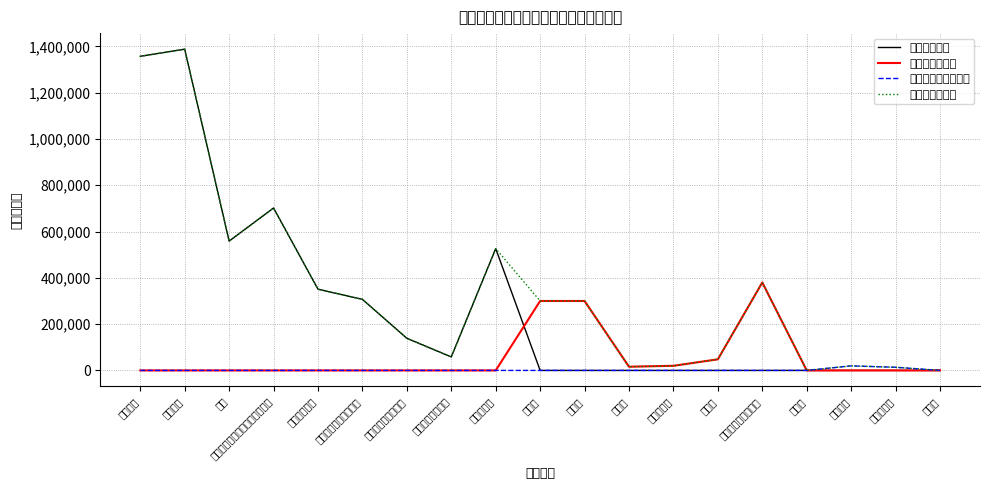

Rank the series by their maximum value, from lowest to highest.

对个人和家庭的补助, 商品和服务支出, 工资福利支出, 合计（各科目）